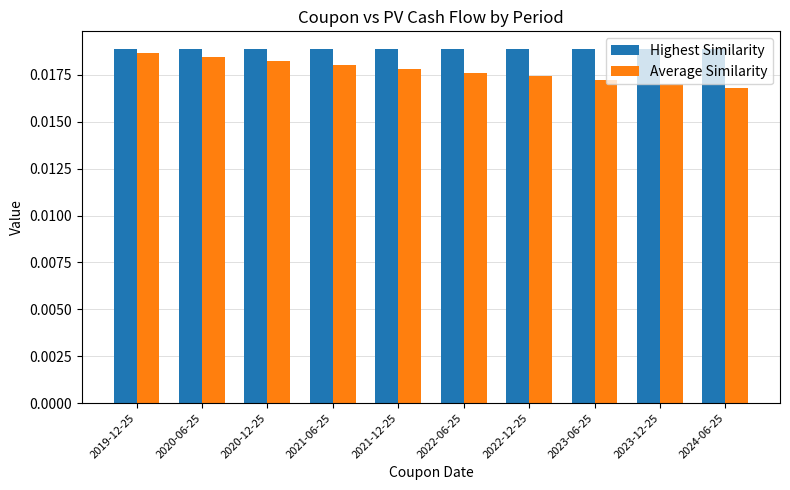

Which series changed the most between 2019-12-25 and 2023-12-25?

Average Similarity